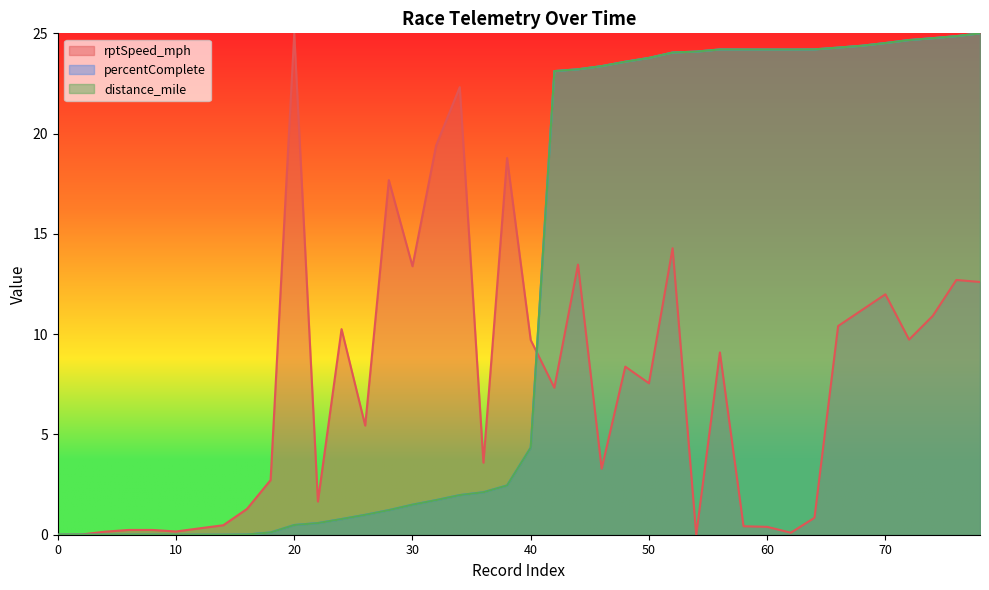

What is the difference between the maximum and minimum values in the rptSpeed_mph series?

25.0